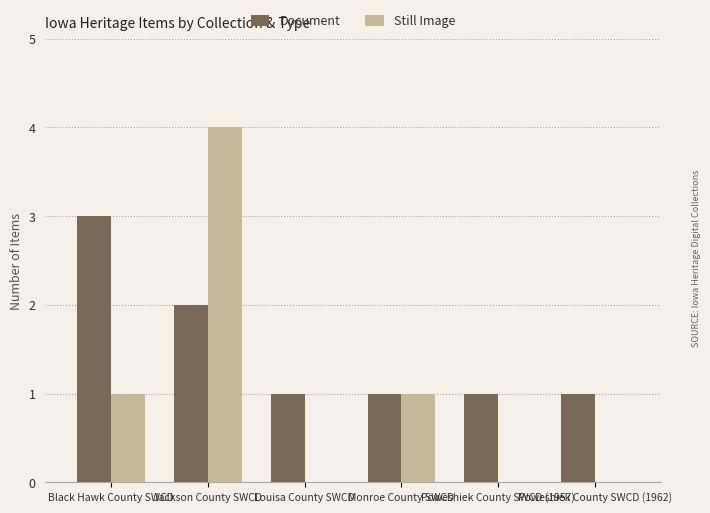

What are all the series names shown in the legend?

Document, Still Image